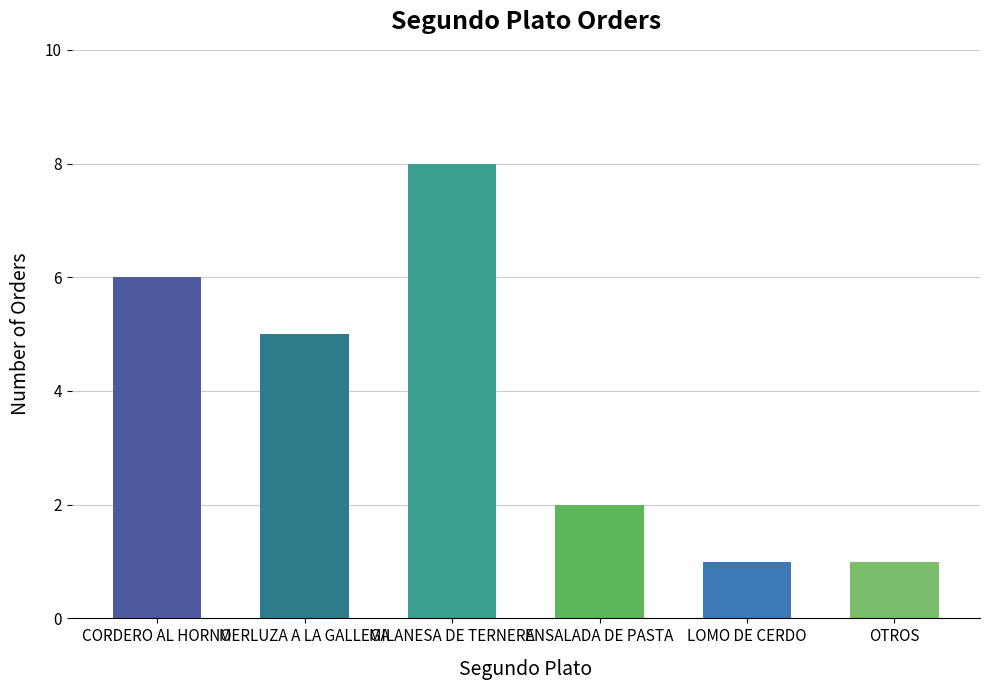

Count the number of data series in this chart.

1